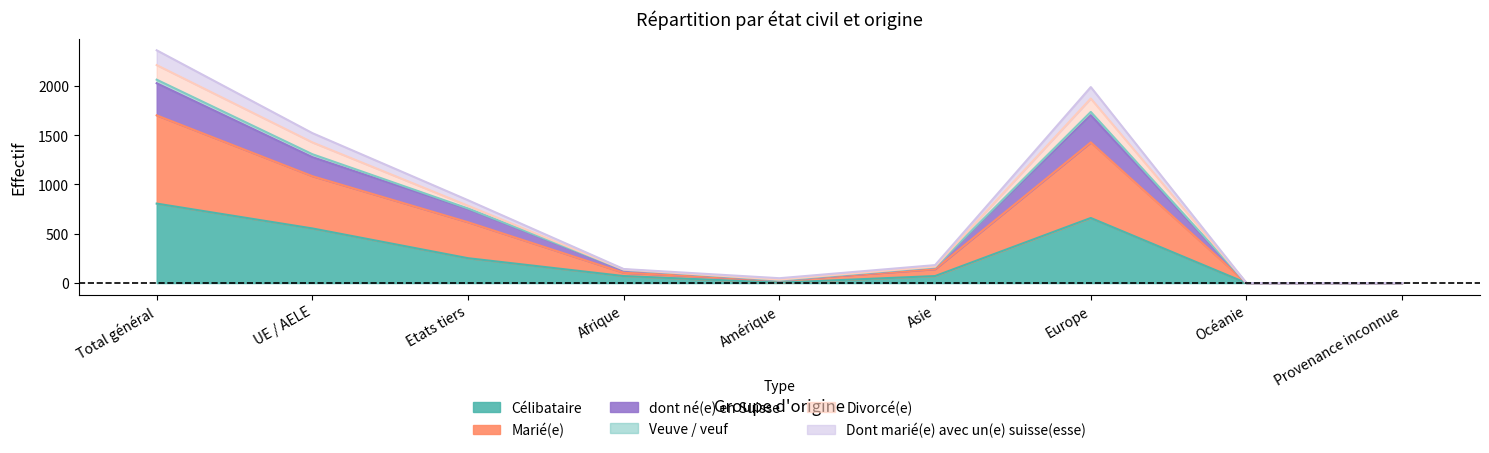

What is the difference between the maximum and minimum values in the Célibataire series?

806